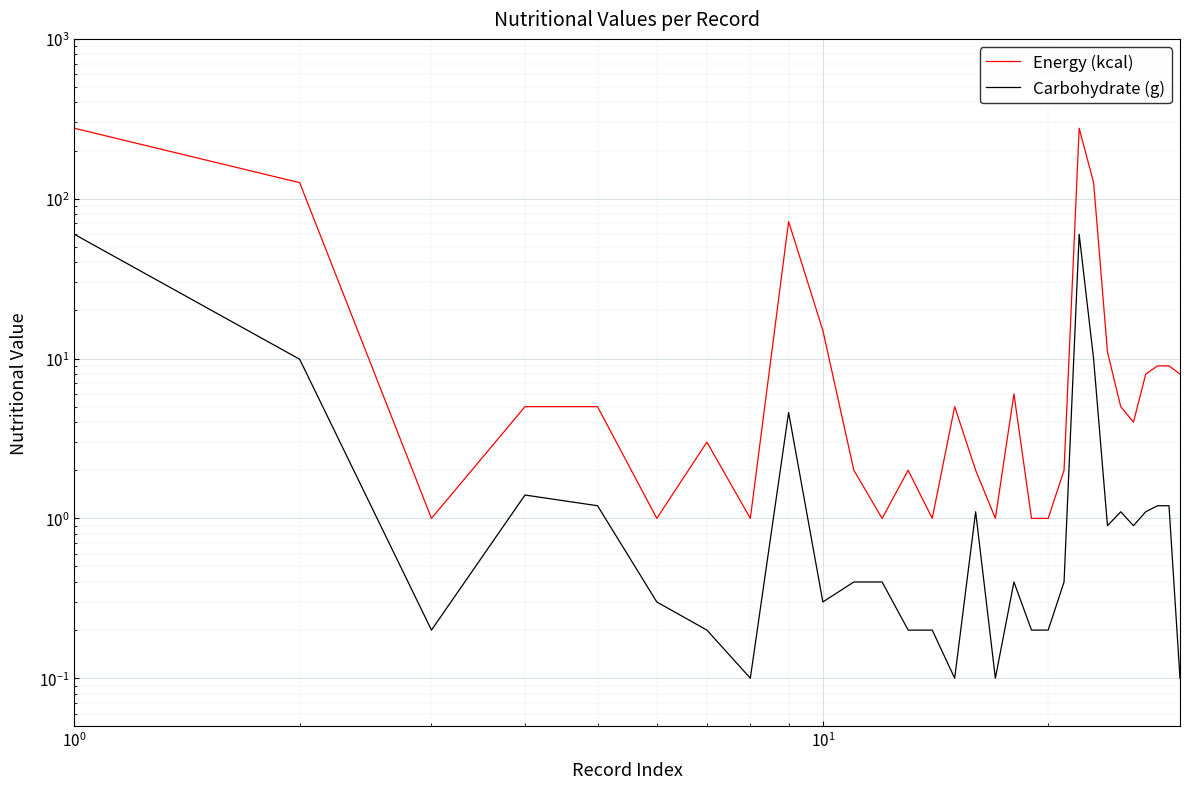

True or false: Carbohydrate (g) and Energy (kcal) cross at least once.

False